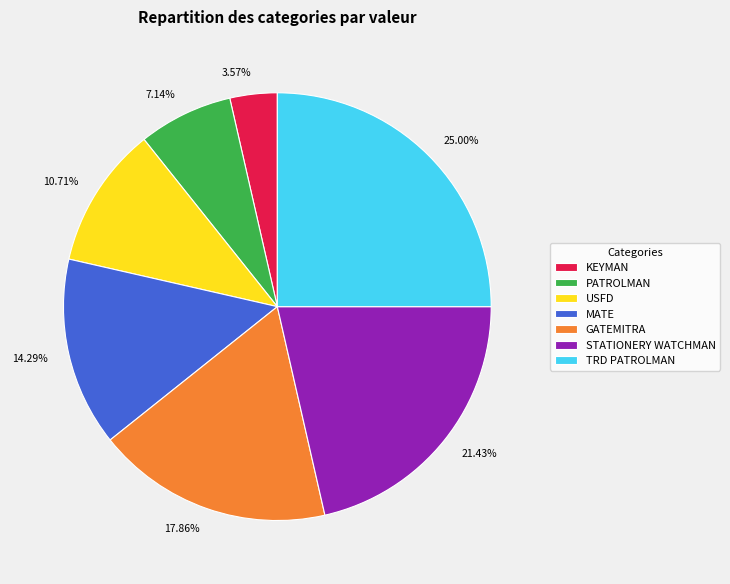

To the nearest percent, what is the difference between the TRD PATROLMAN and PATROLMAN slice percentages?

18%